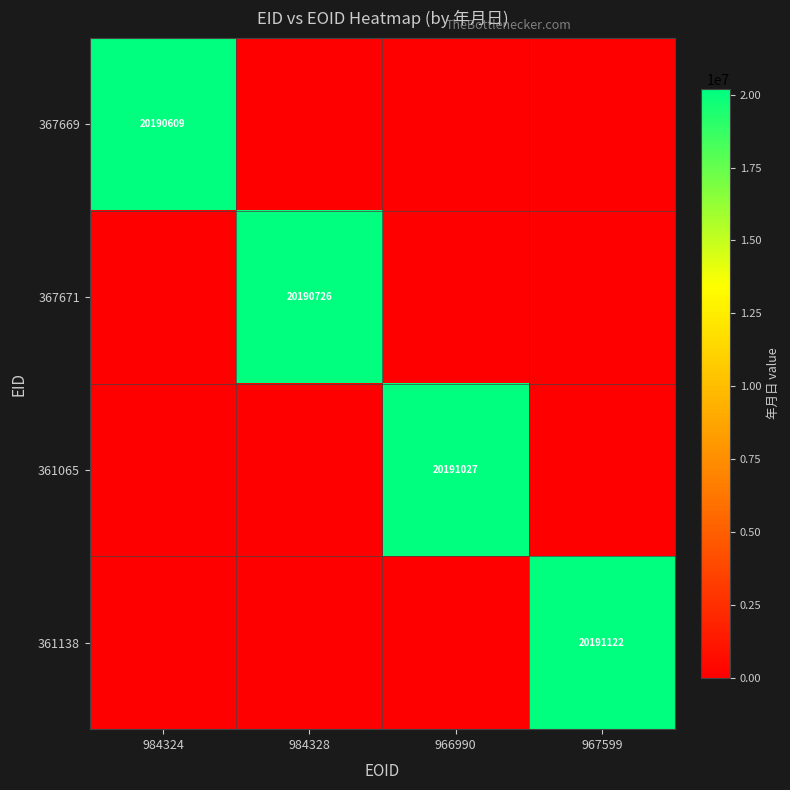

The 367669 series shows 7076200 at 984324. True or false?

False